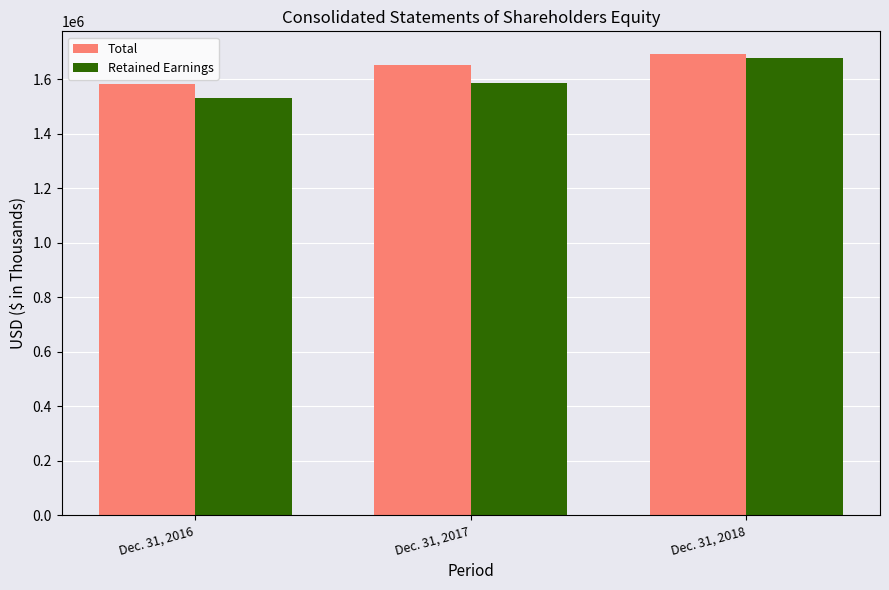

True or false: Total has a value of 2691010 at Dec. 31, 2018.

False